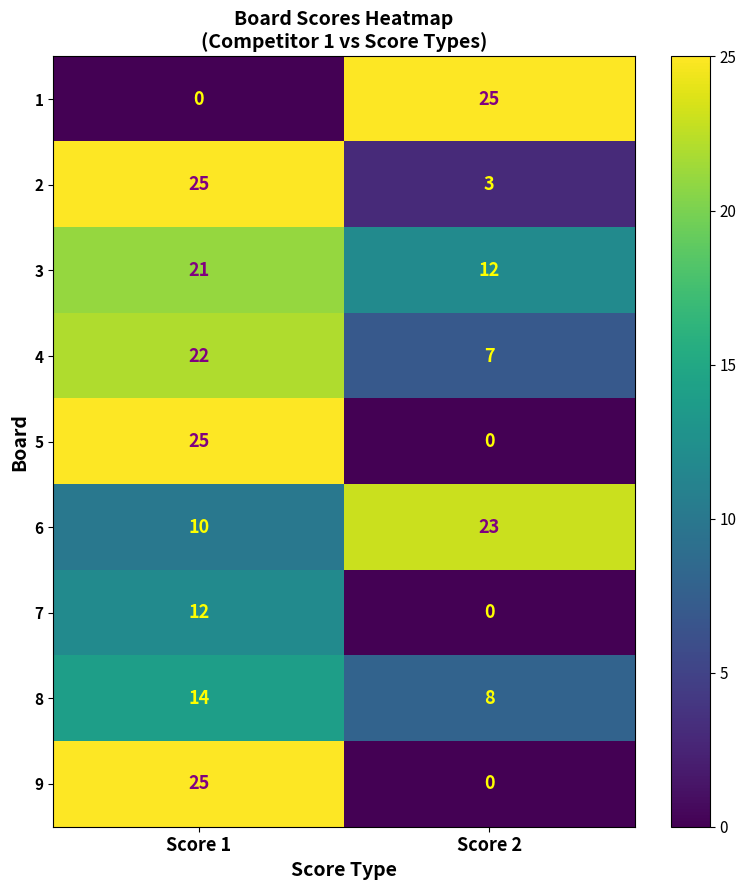

Reading left to right, extract all data points from this chart.

1: 0	25
2: 25	3
3: 21	12
4: 22	7
5: 25	0
6: 10	23
7: 12	0
8: 14	8
9: 25	0